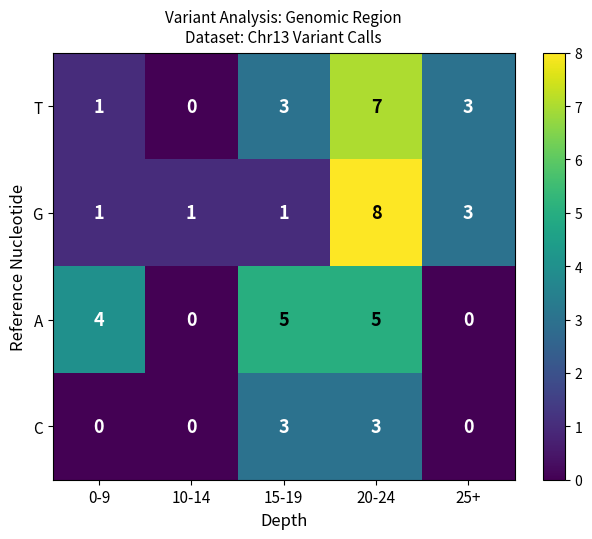

Rank the series by their maximum value, from highest to lowest.

G, T, A, C